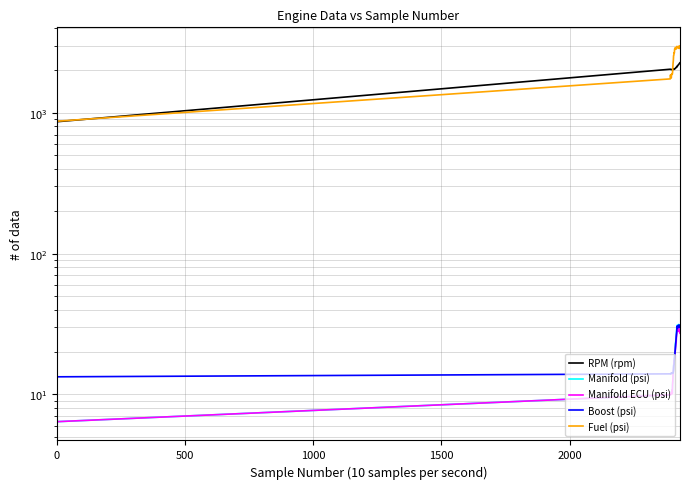

True or false: Boost (psi) and Fuel (psi) cross at least once.

False